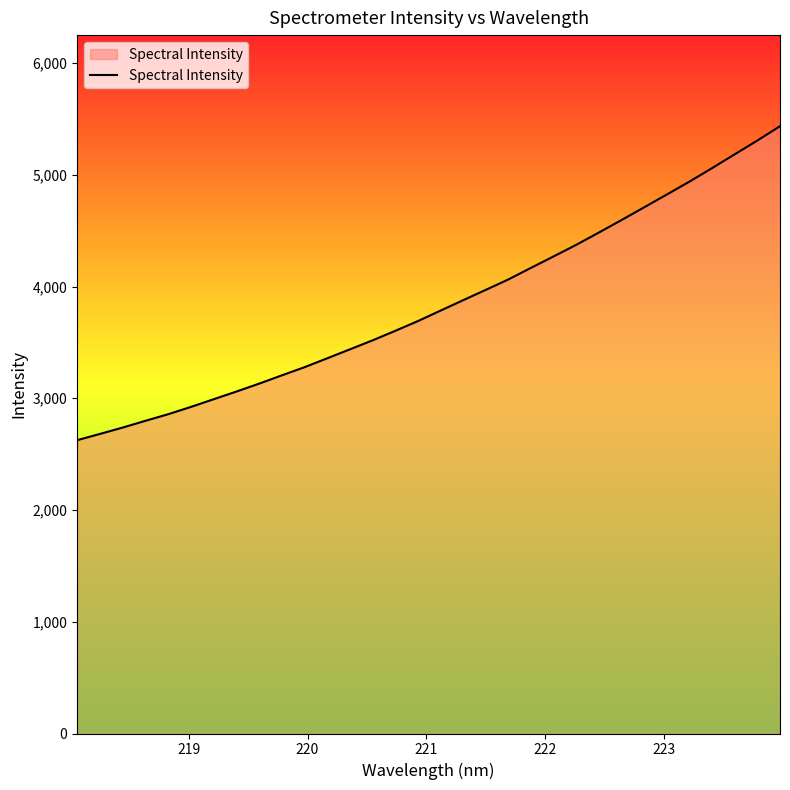

What is the greatest value displayed?

5434.7